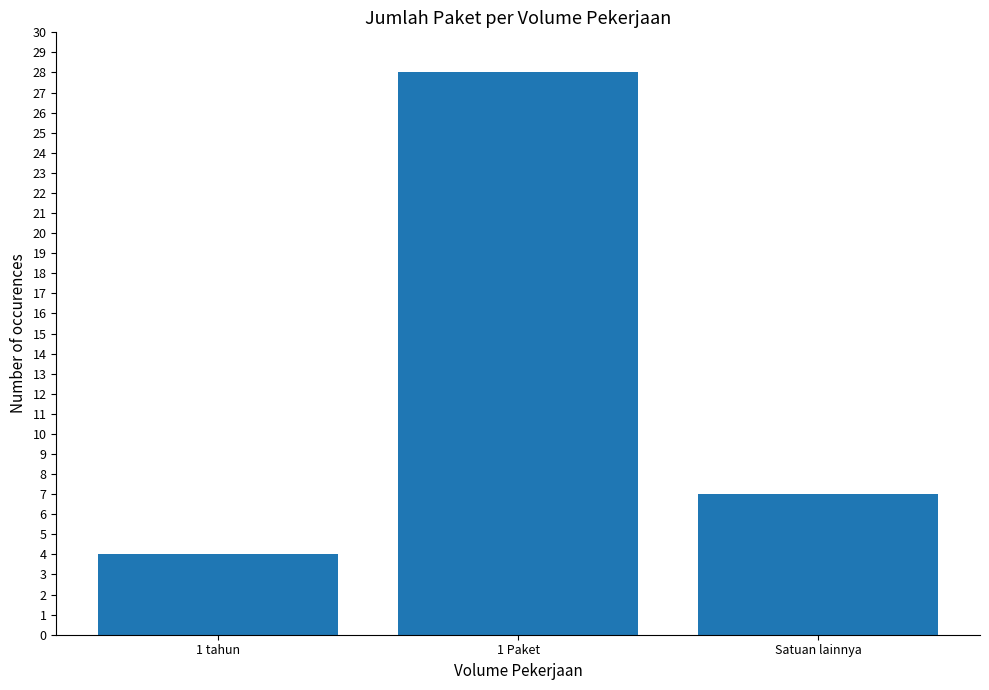

List the labels in order of value, largest first.

1 Paket, Satuan lainnya, 1 tahun